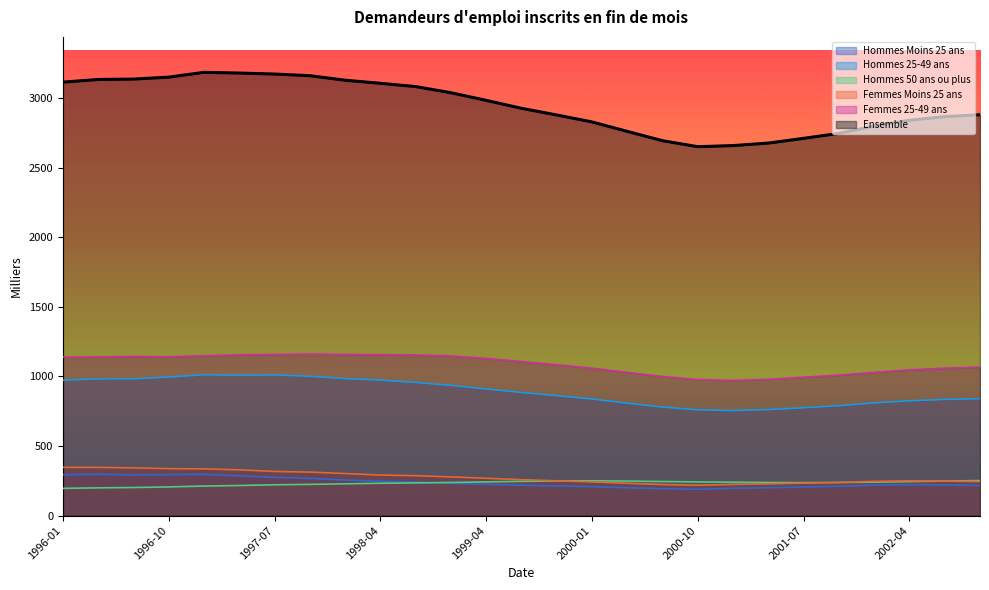

True or false: Ensemble and Hommes 25-49 ans intersect in this chart.

False